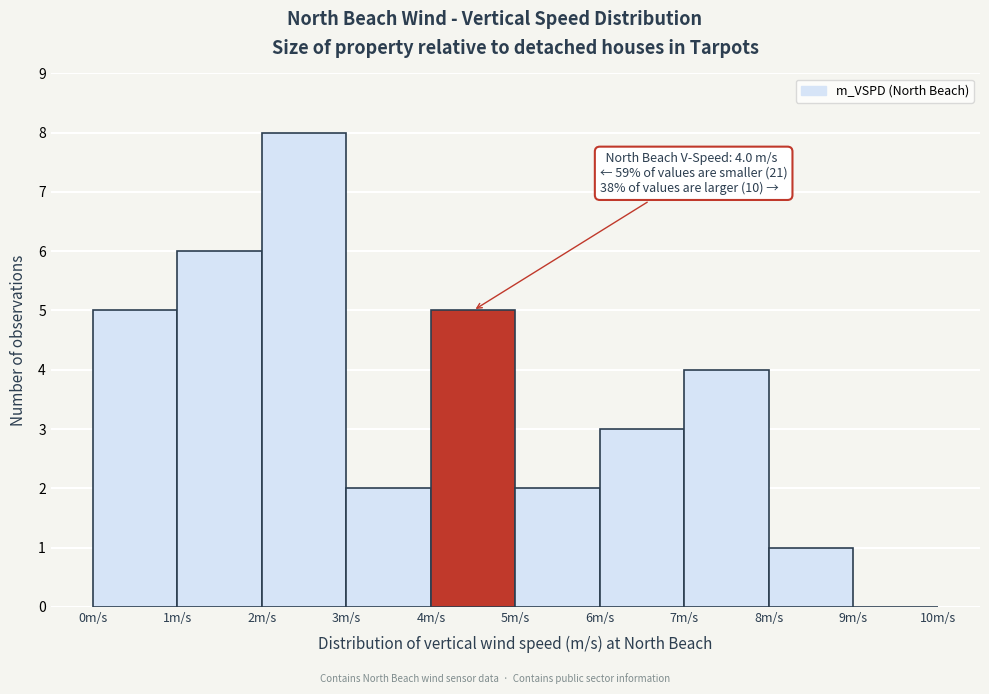

Over which range of the x-axis is the bar tallest?

2 to 3